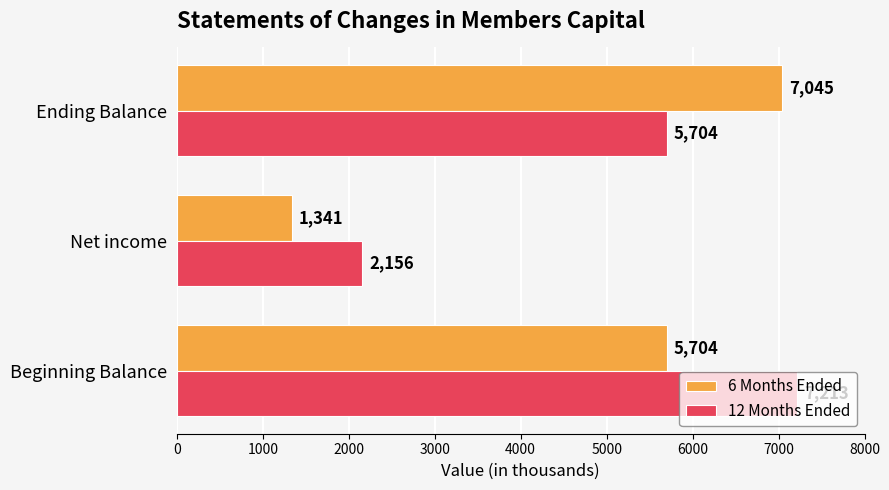

The 12 Months Ended series shows 1253 at Net income. True or false?

False